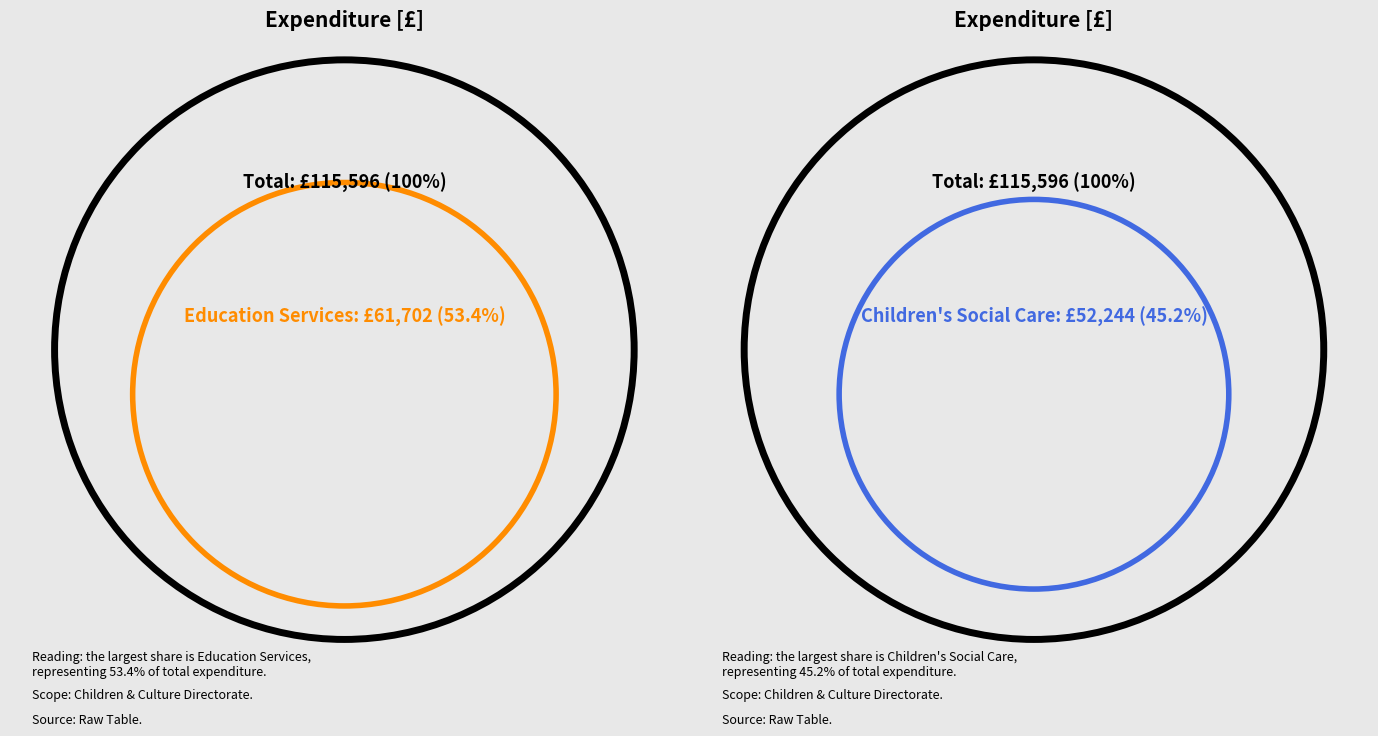

Is it true that Commissioning and Social Work is 32% of the pie?

False